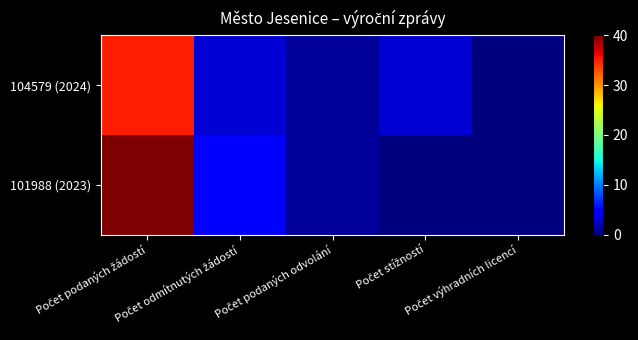

List the series in order of their peak value, highest first.

101988 (2023), 104579 (2024)